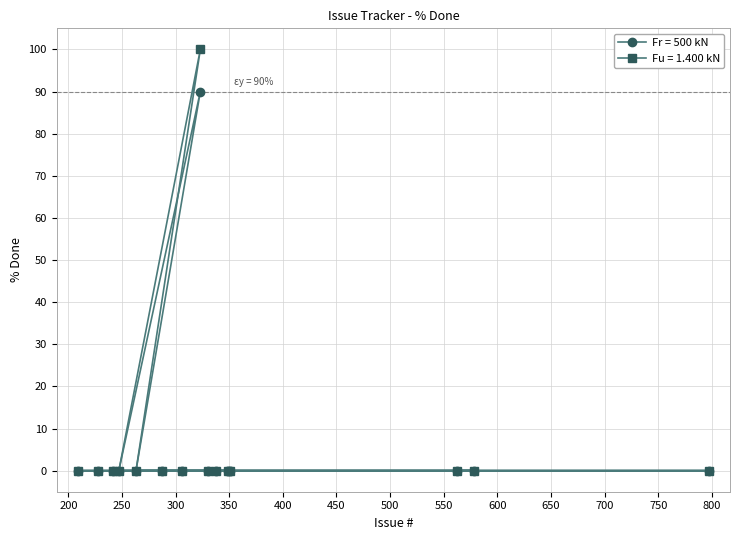

Between 263 and 287, which is larger?

263